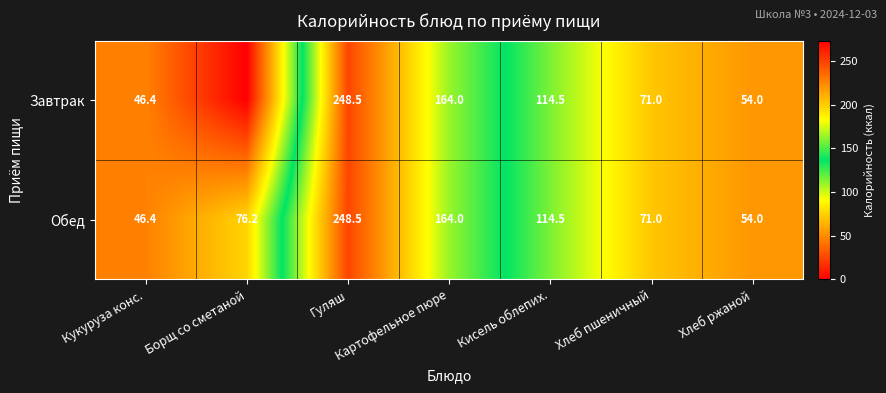

At how many categories does at least one series exceed 7?

7